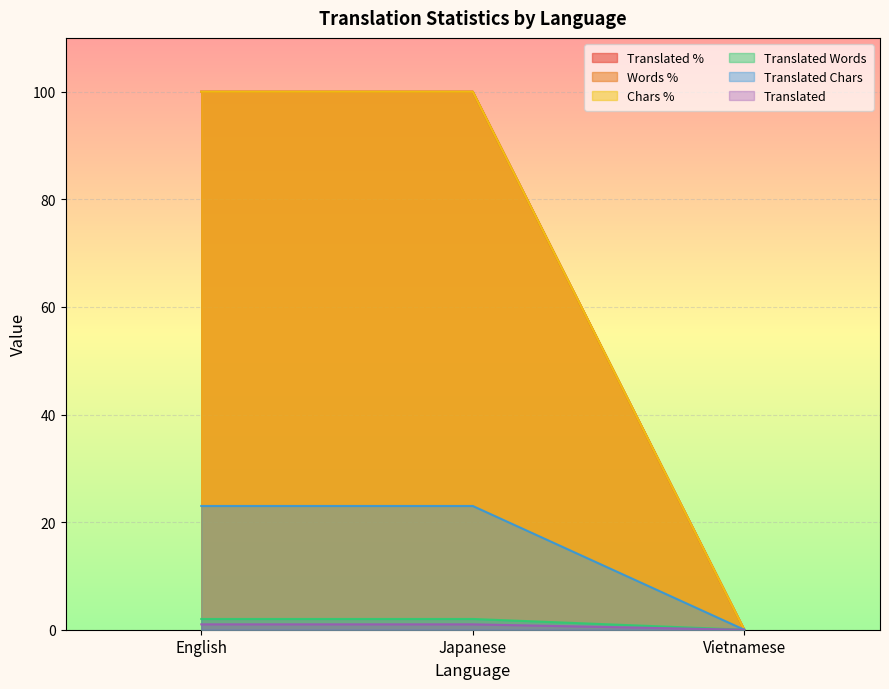

Is the value of translated_words_percent at English greater than the value of translated_chars_percent at English?

No